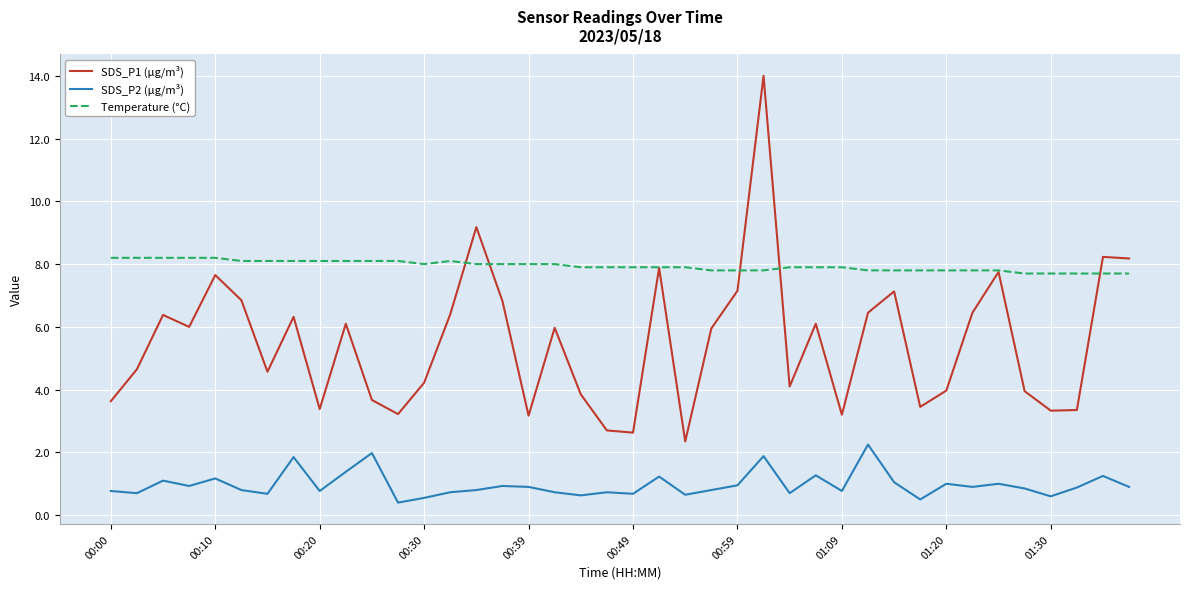

Which series has the widest spread of values?

SDS_P1 (µg/m³)